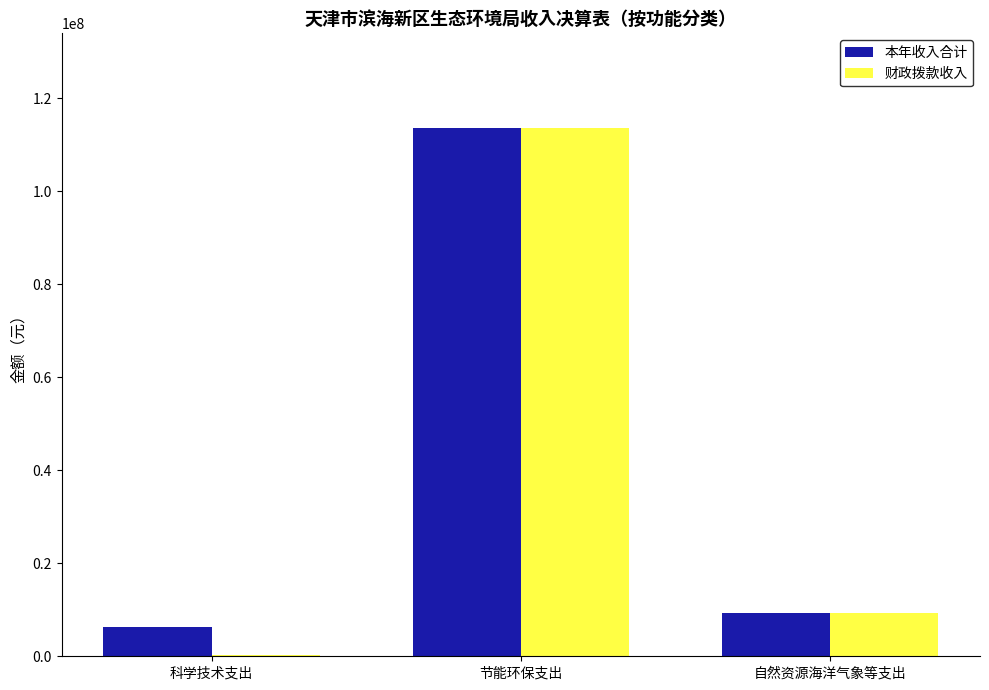

Which category has the highest value in the 本年收入合计 series?

节能环保支出